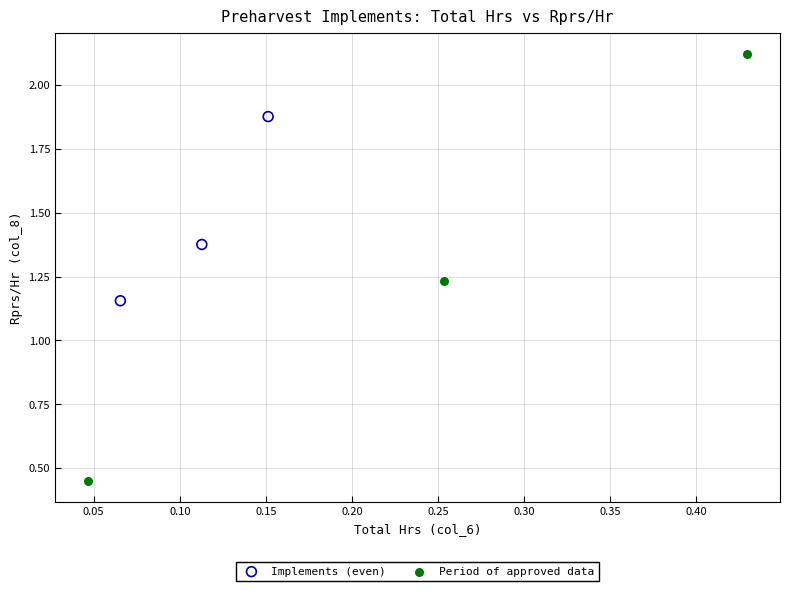

Which series has the widest spread of Y values?

Period of approved data